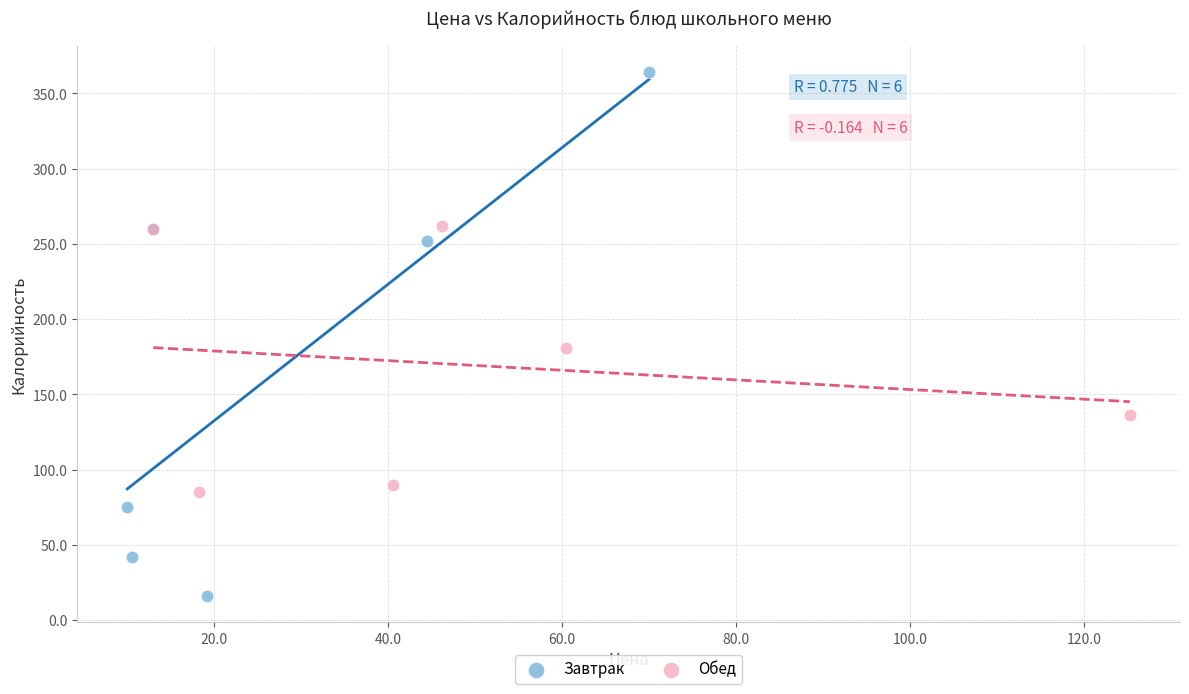

Which series contains the highest Y value?

Завтрак